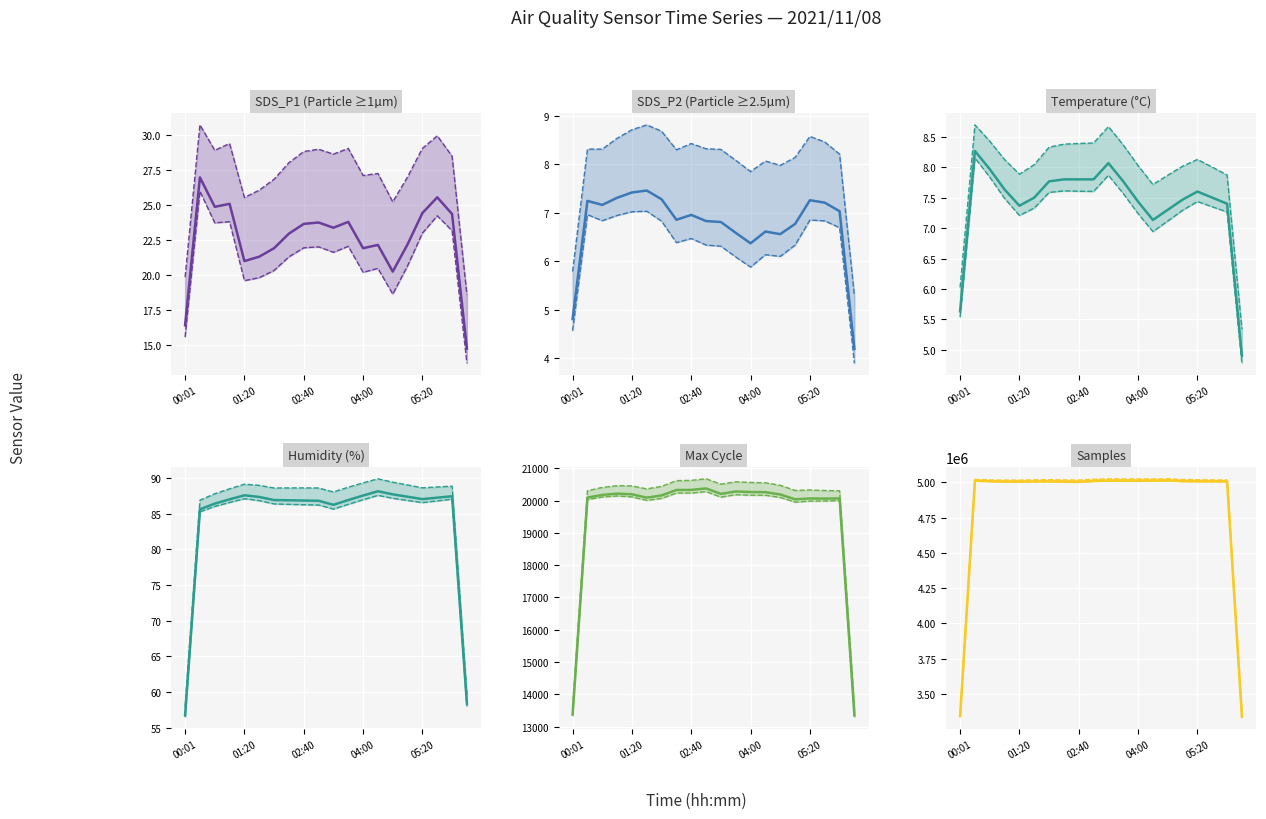

What is the value of the Max_cycle point at the 16th from the left?

20053.0